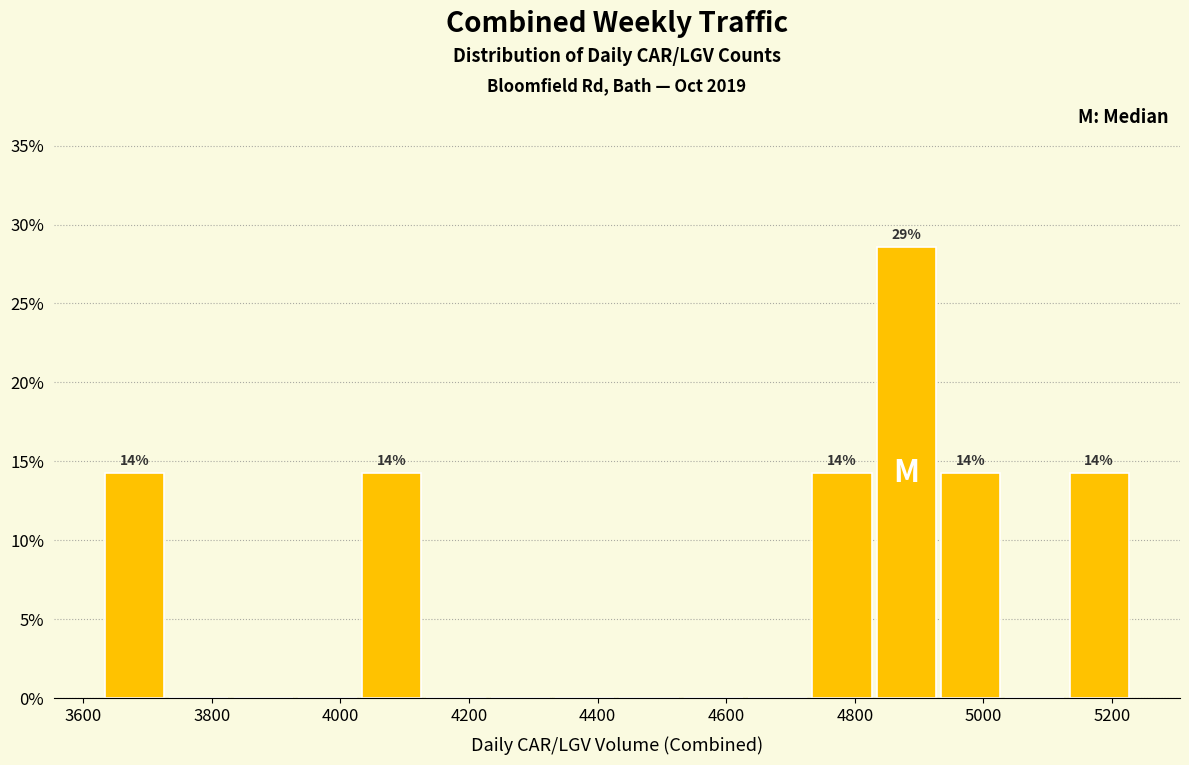

Which range on the x-axis has the tallest bar?

4830 to 4930